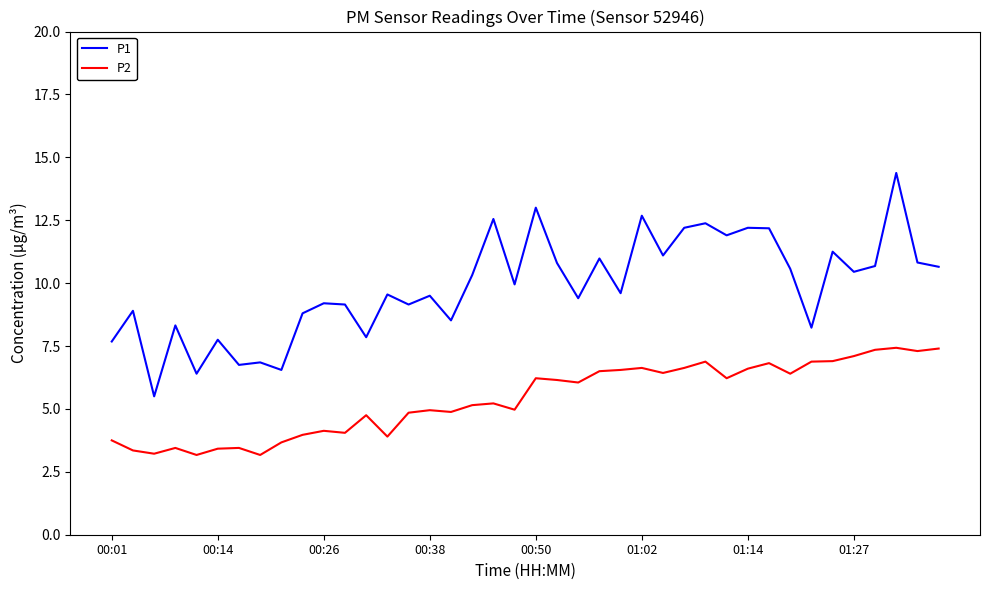

Rank the series by their maximum value, from lowest to highest.

P2, P1